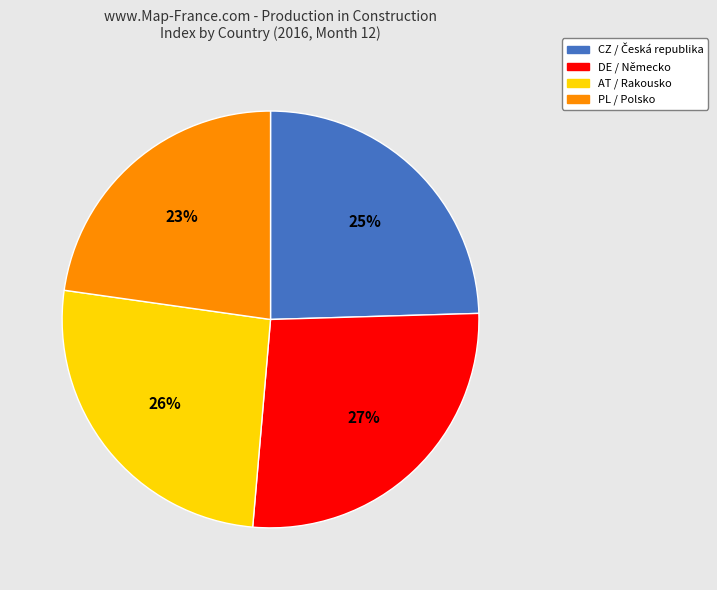

Which category has the smallest portion of the pie?

PL / Polsko